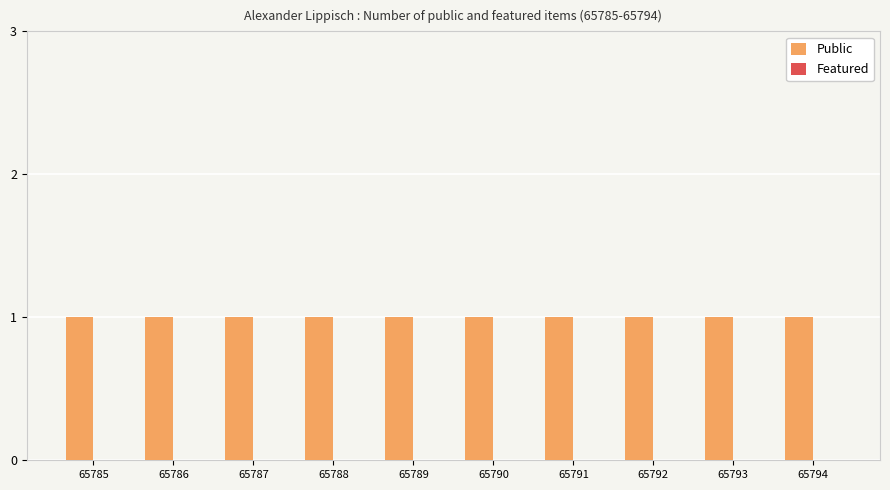

How many series are shown in this chart?

2